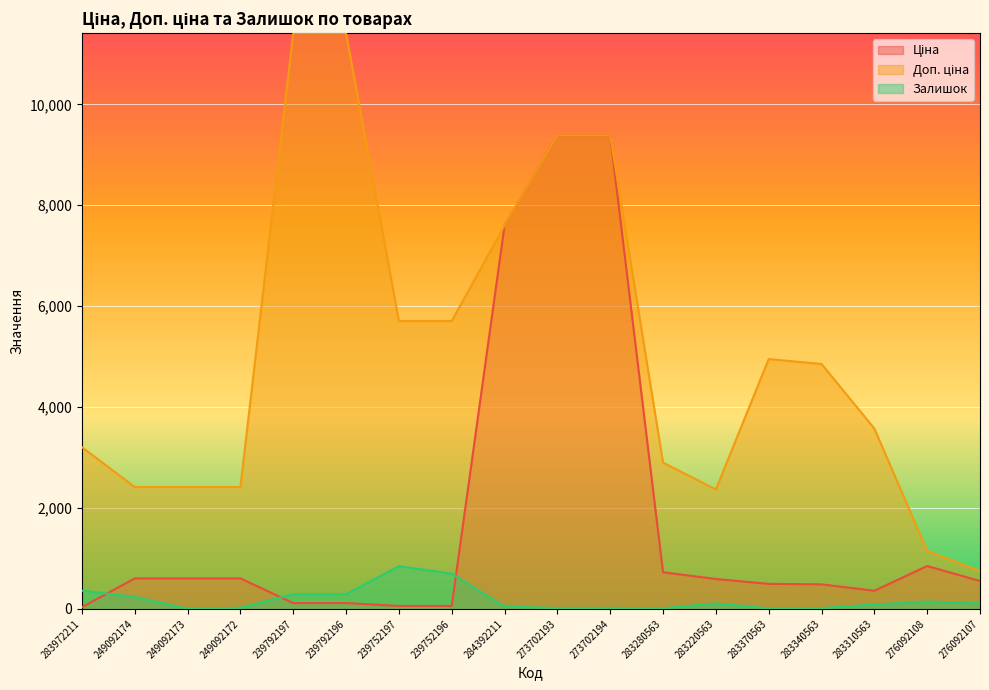

What is the difference between the maximum and second lowest values in the Доп. ціна series?

10260.3